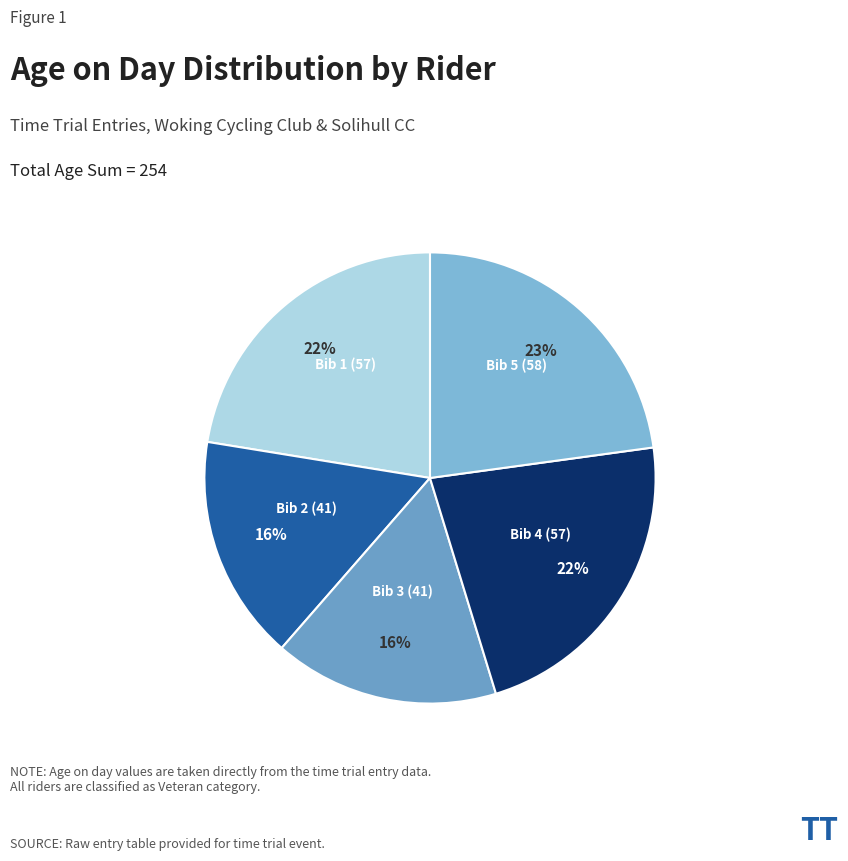

To the nearest percent, what is the average slice percentage?

20%